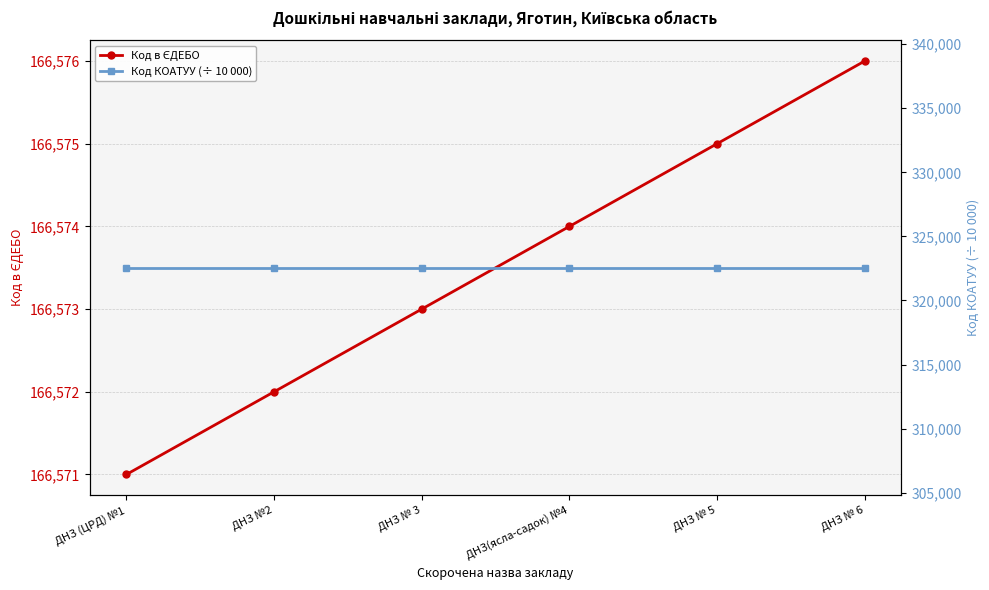

Which has a higher value, ДНЗ № 5 or ДНЗ (ЦРД) №1?

ДНЗ № 5